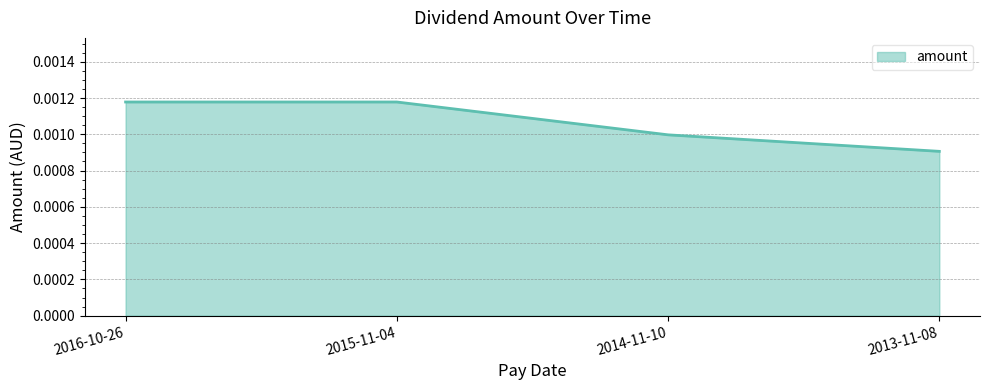

True or false: the data has more than 1 interior local peaks.

False